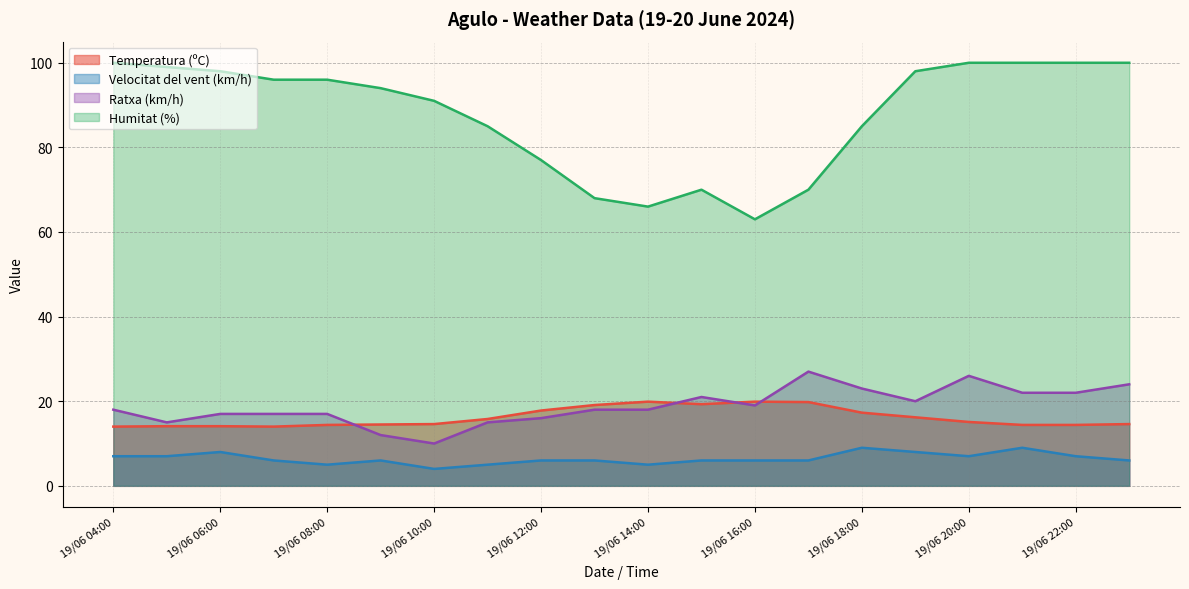

Reading left to right, what are all the values shown in this chart?

Temperatura (ºC): 14.0	14.1	14.1	14.0	14.4	14.5	14.6	15.8	17.8	19.1	19.9	19.3	19.9	19.8	17.3	16.2	15.1	14.4	14.4	14.6
Velocitat del vent (km/h): 7.0	7.0	8.0	6.0	5.0	6.0	4.0	5.0	6.0	6.0	5.0	6.0	6.0	6.0	9.0	8.0	7.0	9.0	7.0	6.0
Ratxa (km/h): 18.0	15.0	17.0	17.0	17.0	12.0	10.0	15.0	16.0	18.0	18.0	21.0	19.0	27.0	23.0	20.0	26.0	22.0	22.0	24.0
Humitat (%): 100.0	99.0	98.0	96.0	96.0	94.0	91.0	85.0	77.0	68.0	66.0	70.0	63.0	70.0	85.0	98.0	100.0	100.0	100.0	100.0